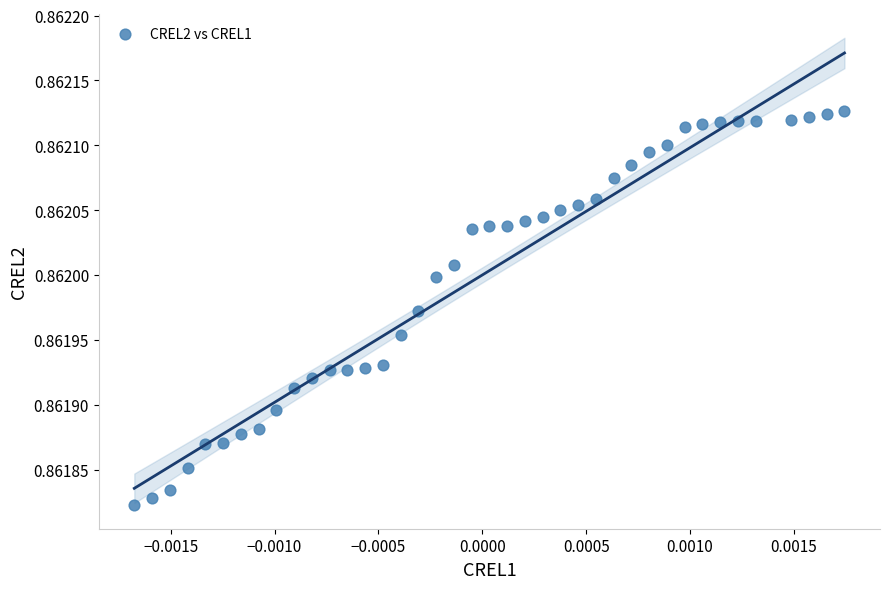

Count the number of points in this scatter plot.

40